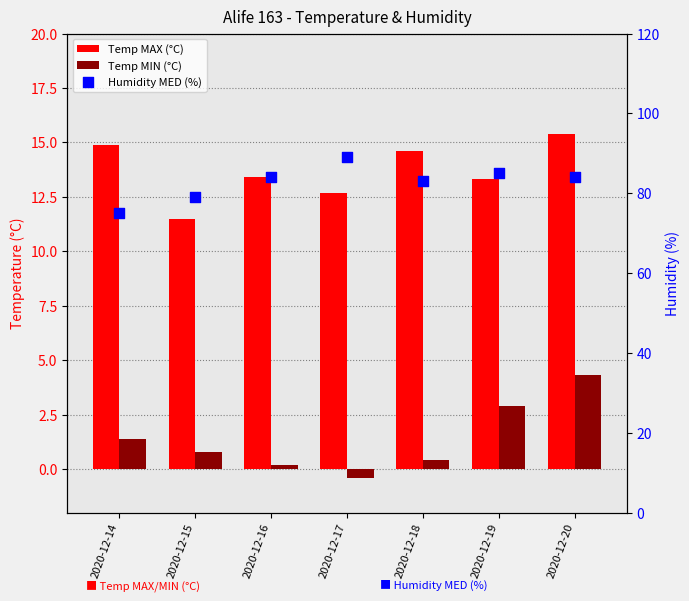

Which series reaches the minimum Y coordinate?

Temp MIN (°C)